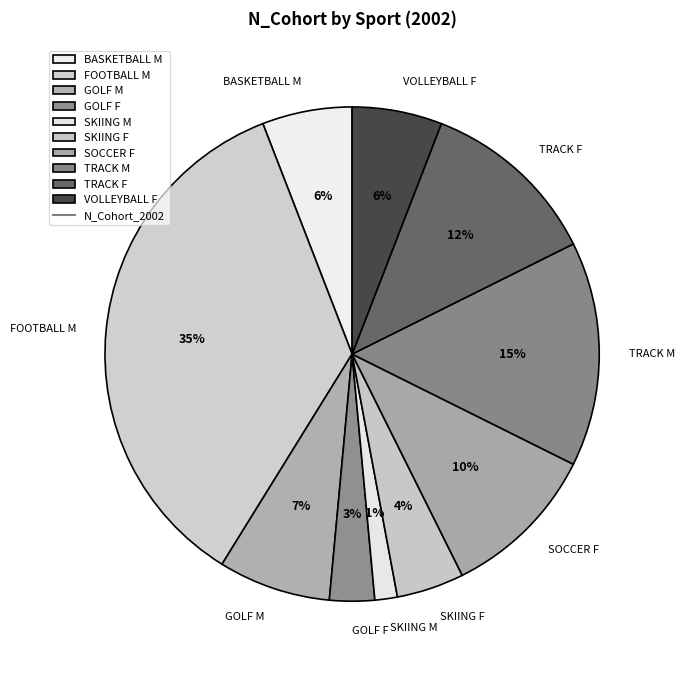

Which has a higher value, SOCCER F or SKIING M?

SOCCER F